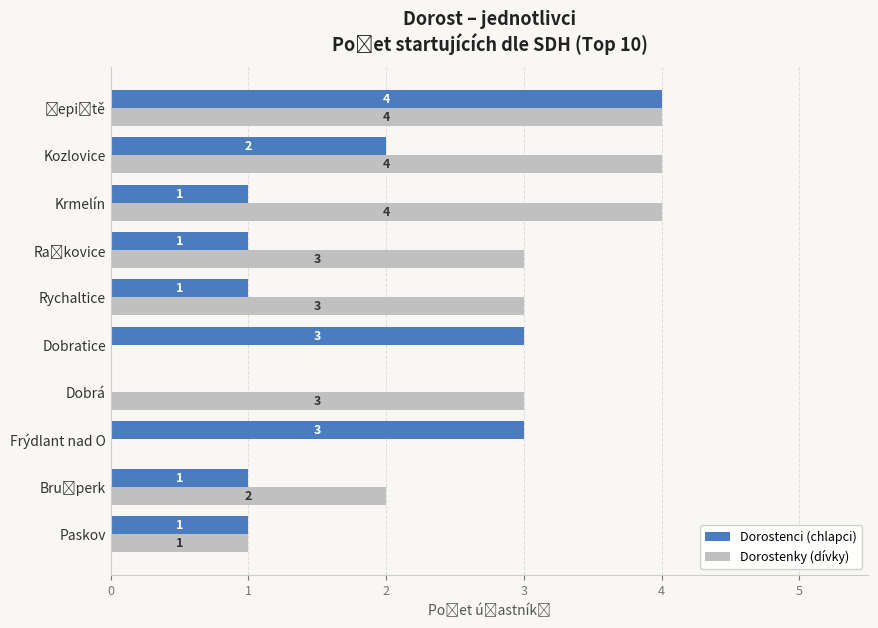

Is it true that Dorostenci (chlapci) equals 0 at Dobrá?

True